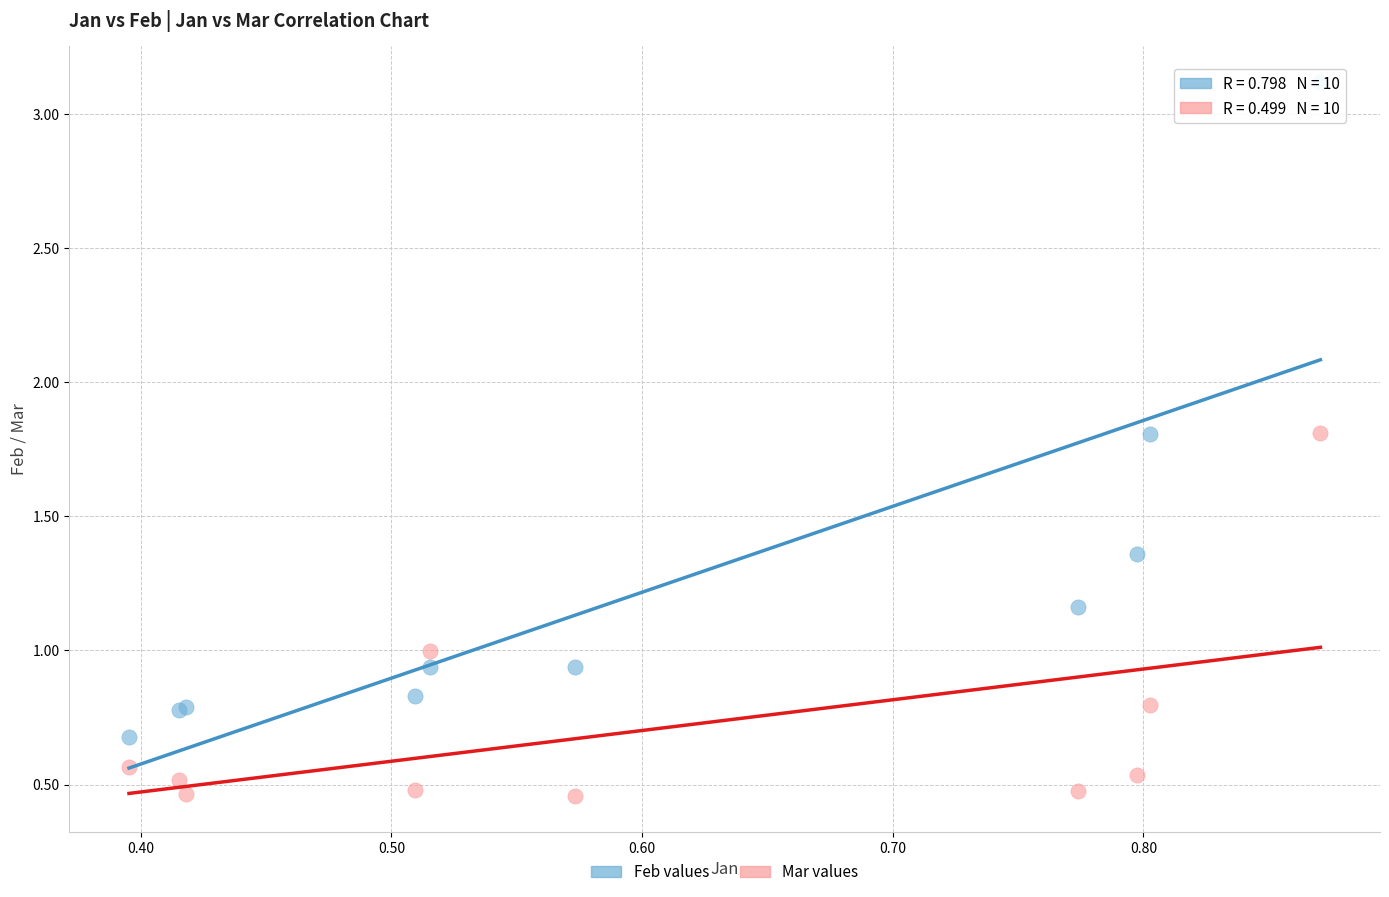

Which series has the widest spread of Y values?

Feb values